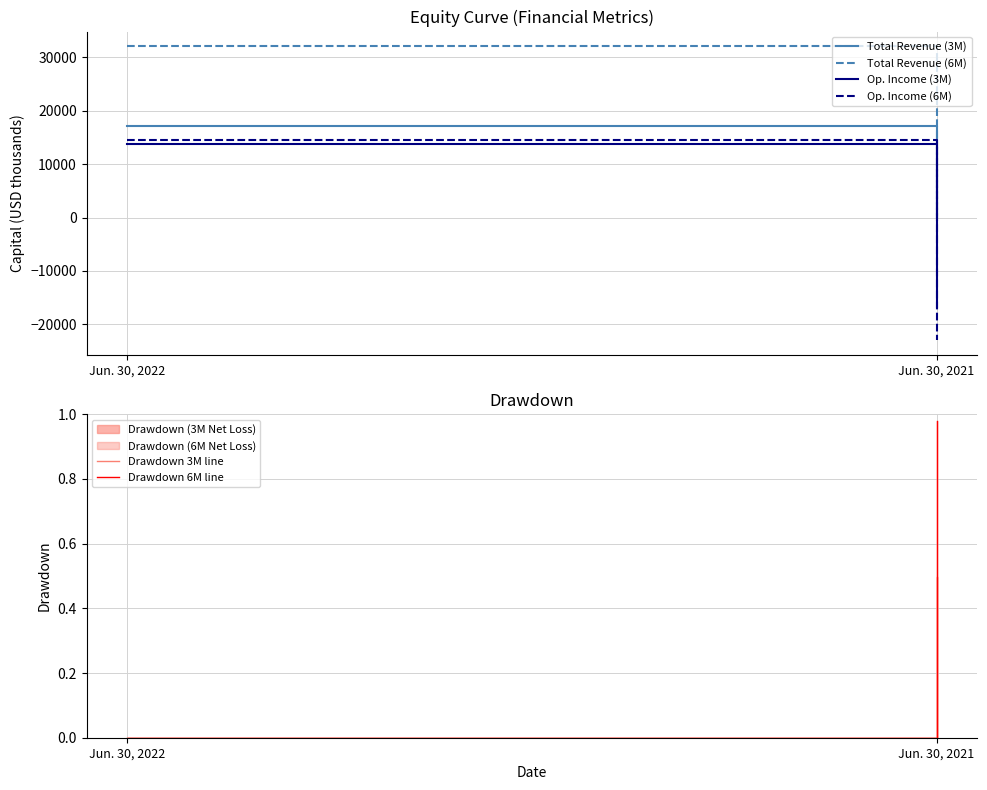

At which category is the sum across all series the highest?

Jun. 30, 2022